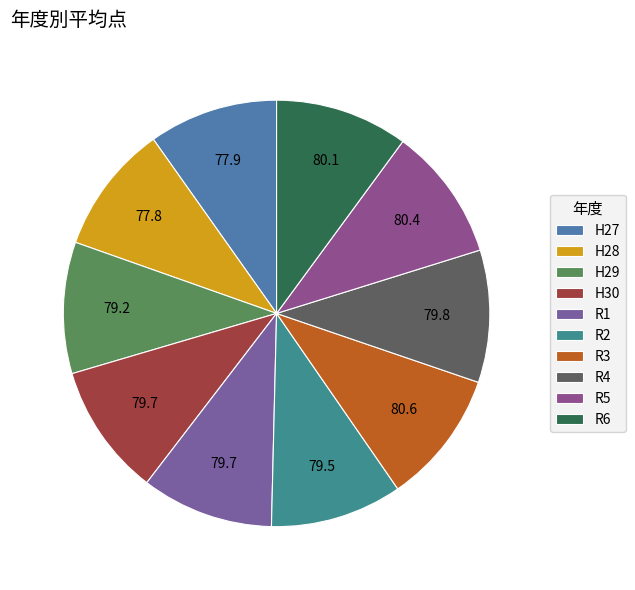

The R4 slice represents 16% of the pie. True or false?

False